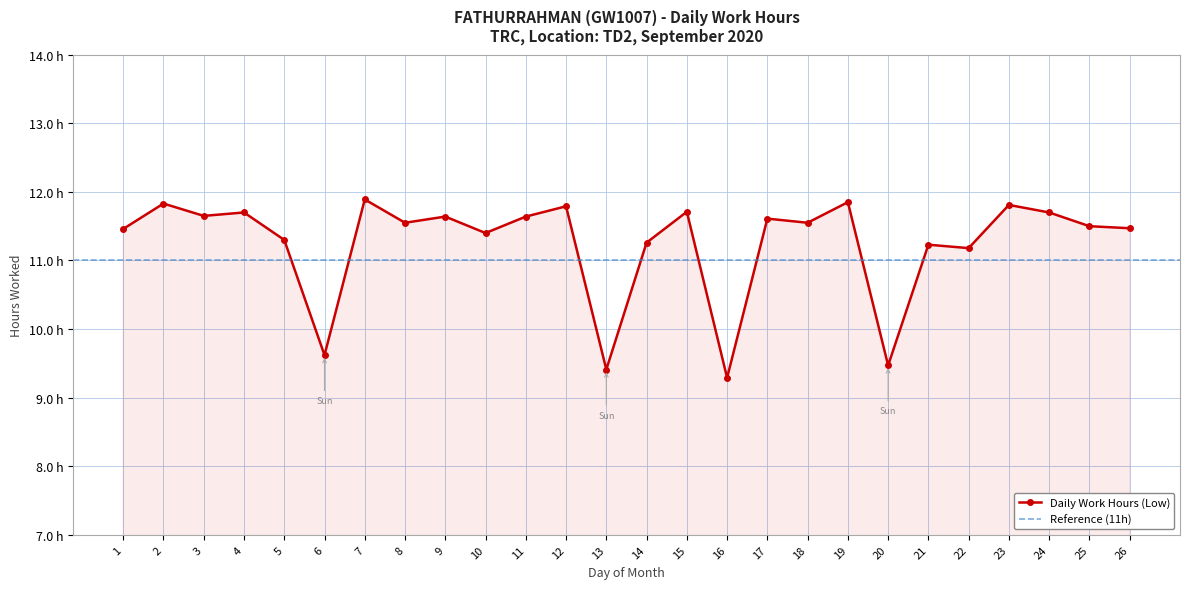

At which category does the data reach its first local valley?

3